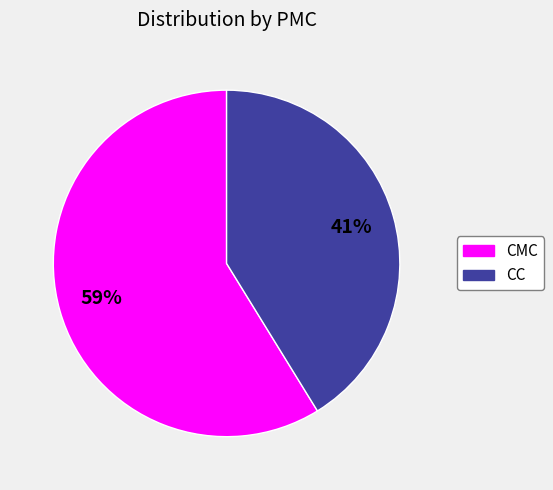

Does any single category account for the majority?

Yes